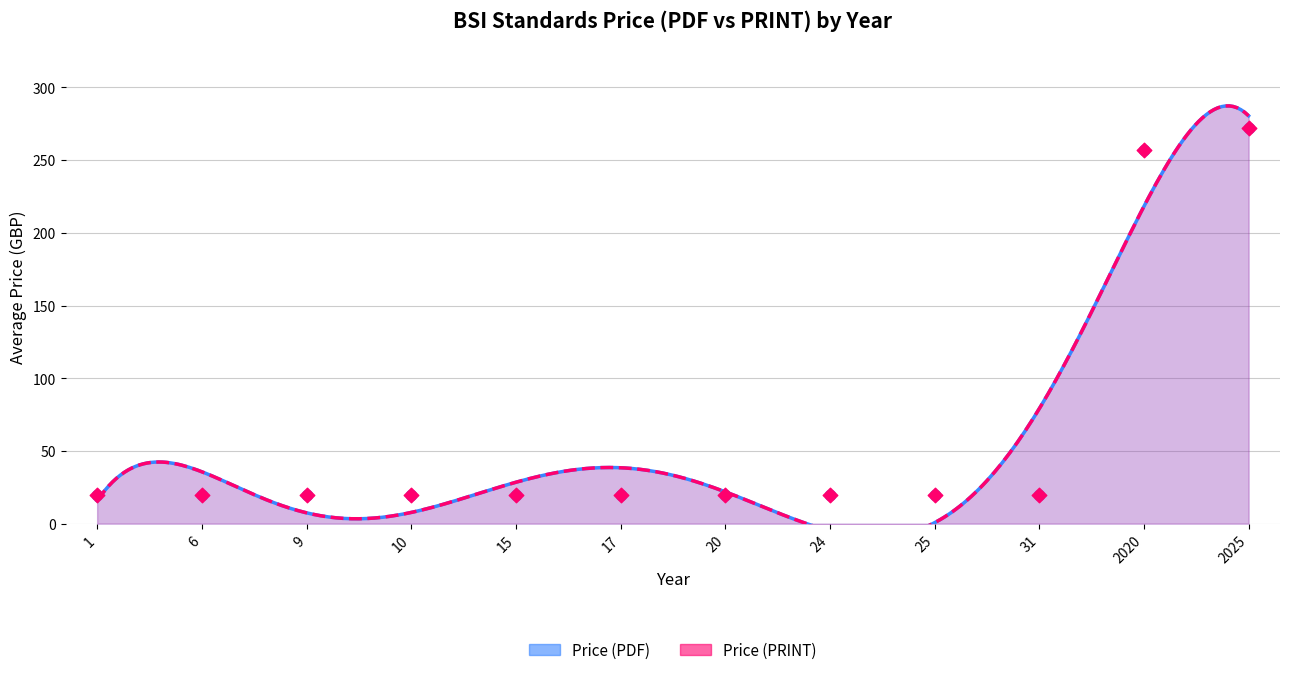

Is the value of Price (PDF) at 17 greater than the value of Price (PRINT) at 10?

Yes